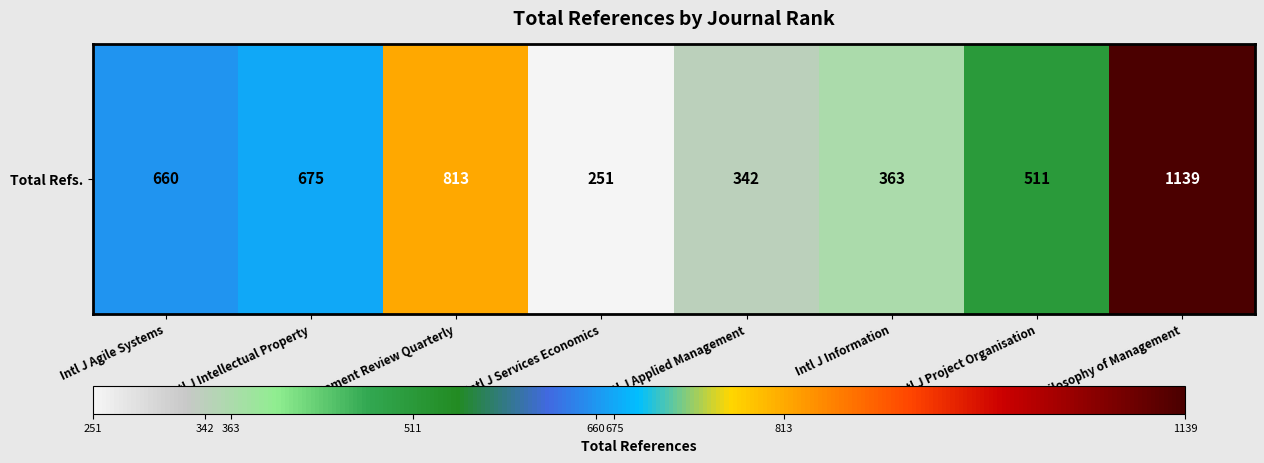

The value at Intl J Agile Systems is 660. True or false?

True